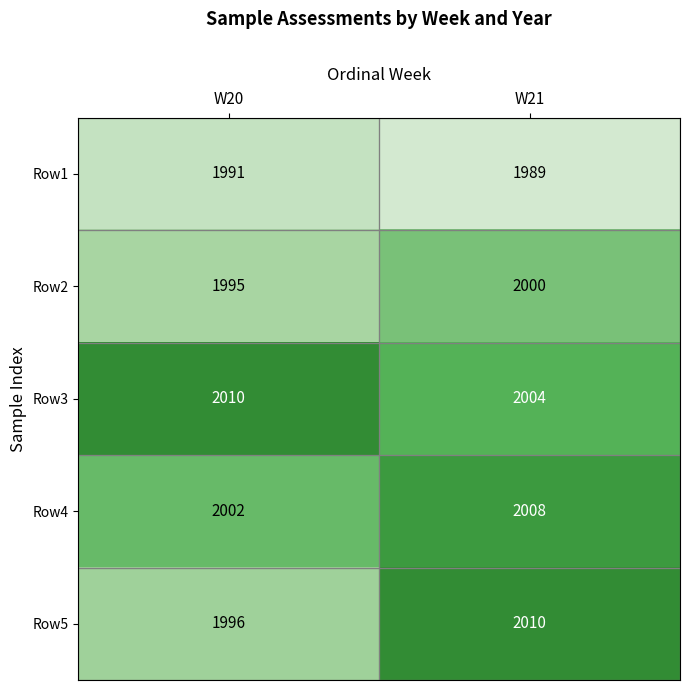

True or false: Row1 has a value of 1991 at W20.

True